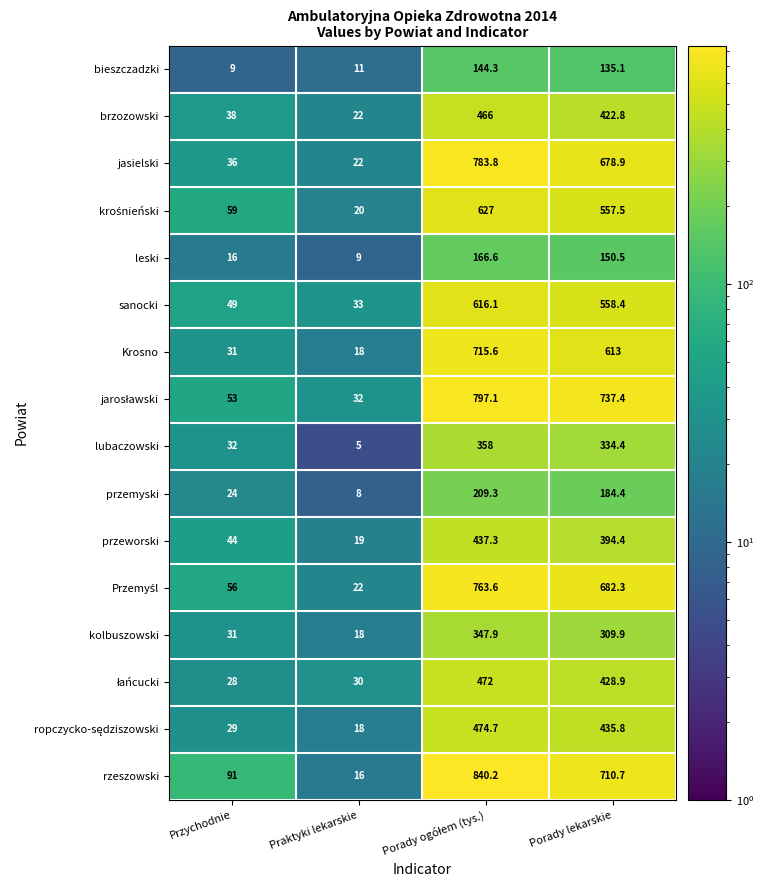

What is the total value across all series at Porady lekarskie?

7334.4